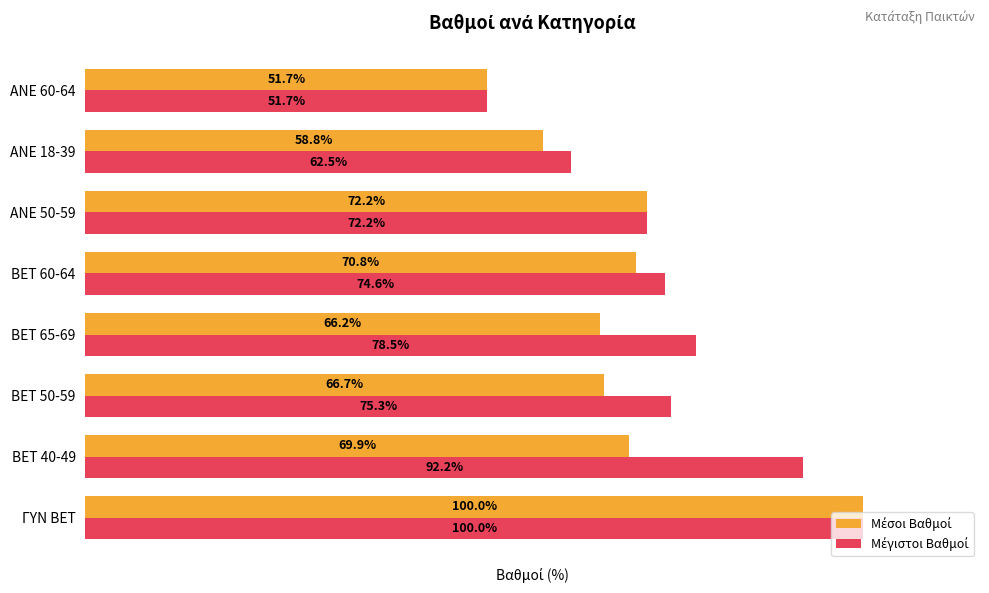

At which category does the chart reach its minimum across all series?

ANE 60-64